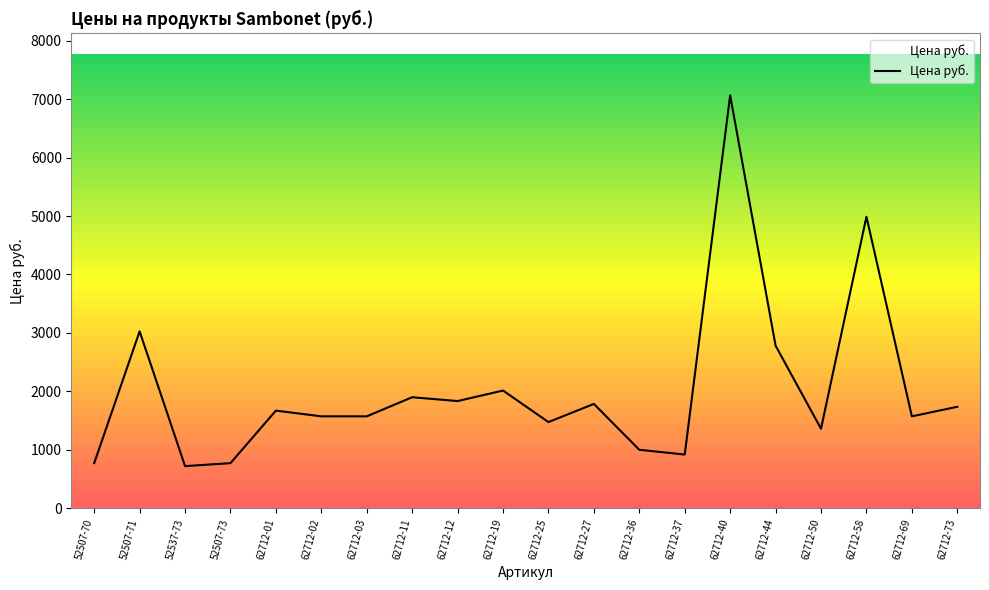

Does the chart display data point markers on the line(s)?

No